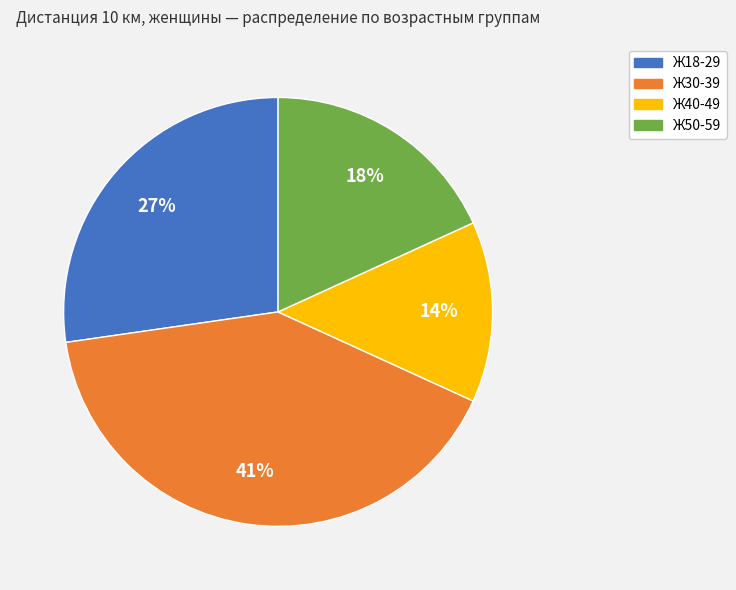

Which has a higher value, Ж30-39 or Ж18-29?

Ж30-39